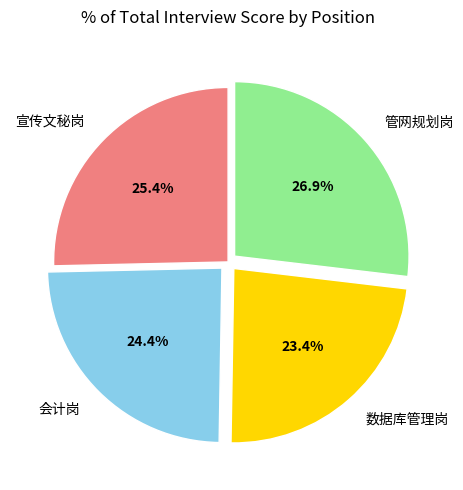

Approximately how many times larger is the value at 数据库管理岗 compared to 管网规划岗?

0.9